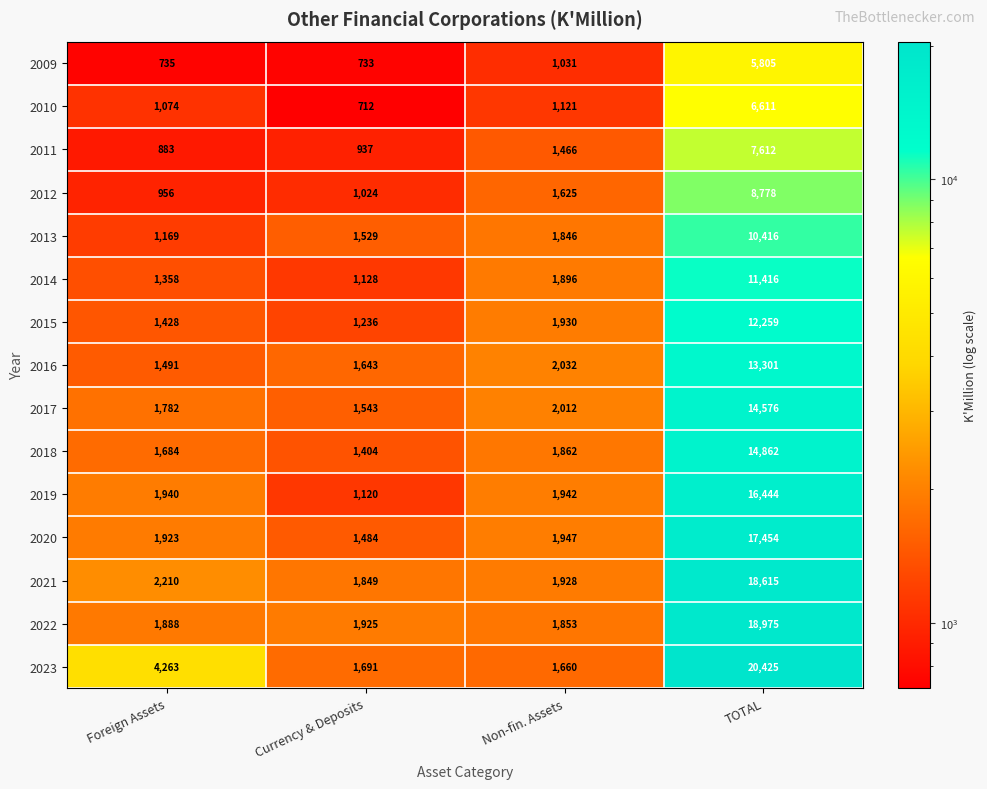

Which series has the largest total across all categories?

2023